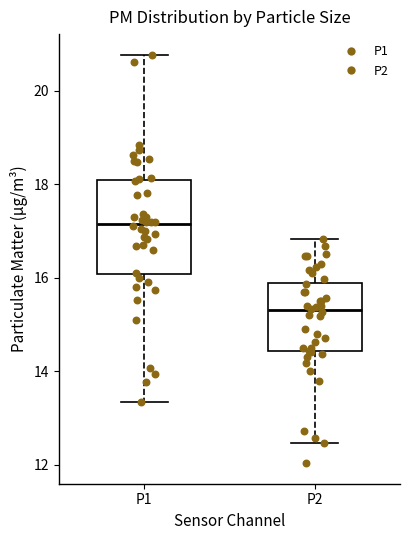

Reading left to right, read every box against the y-axis: the position of its median line, the range the box covers, and the ends of its whiskers. The values are not printed on the chart, so give them approximately, as read against the axis.

P1: median 17.2, box 16.0 to 18.0, whiskers 13.4 to 20.8
P2: median 15.4, box 14.4 to 15.8, whiskers 12.4 to 16.8